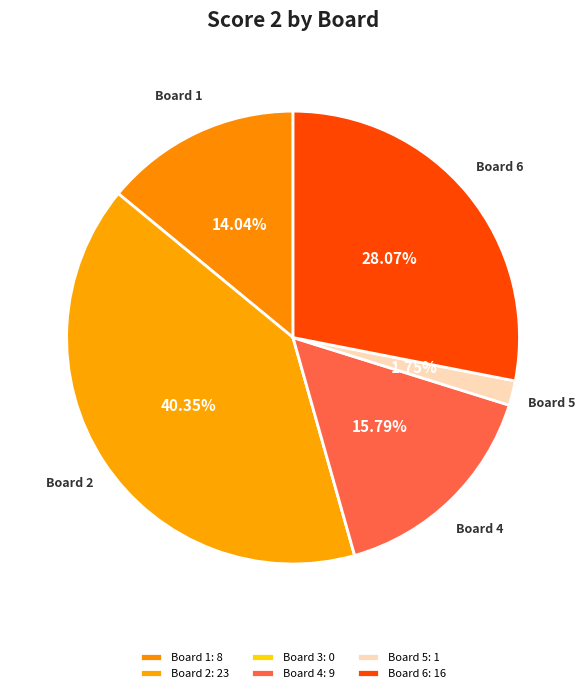

Is there any slice that represents more than half of the pie?

No